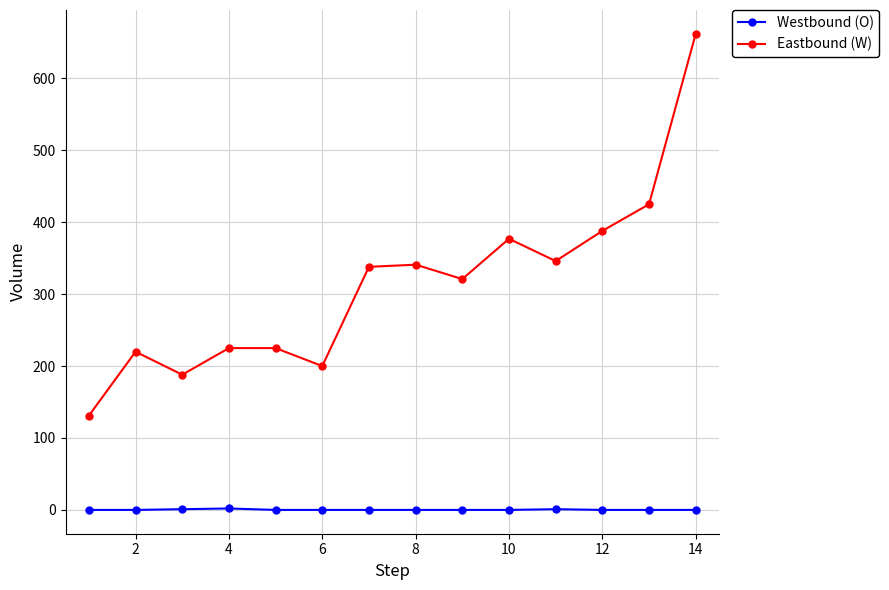

What are all the series names shown in the legend?

Westbound (O), Eastbound (W)